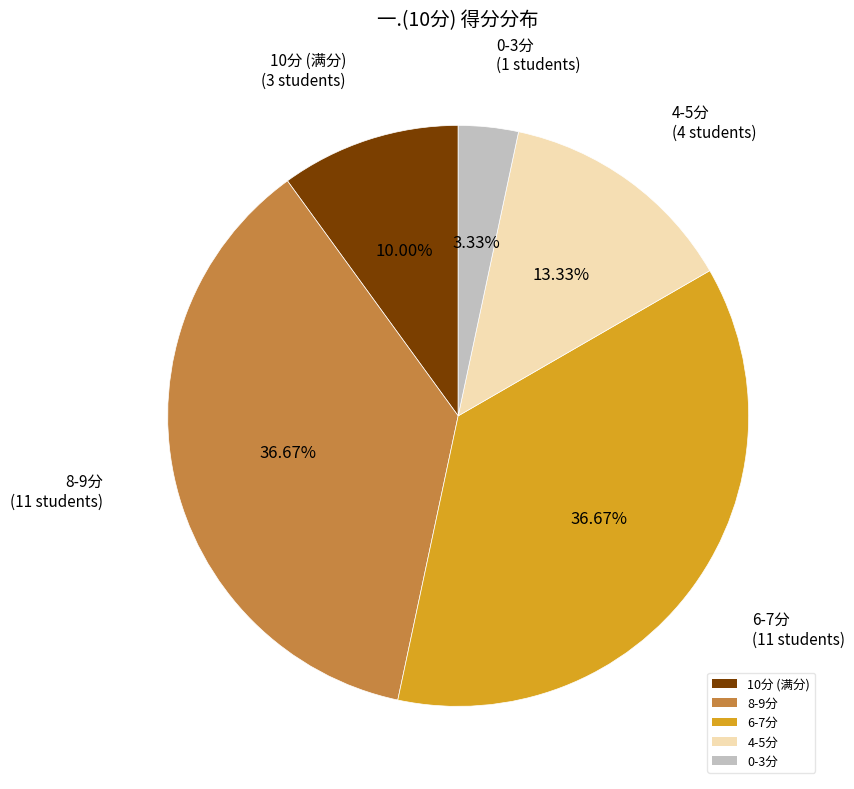

What is the ratio of the value at 4-5分 to the value at 10分 (满分)?

1.3